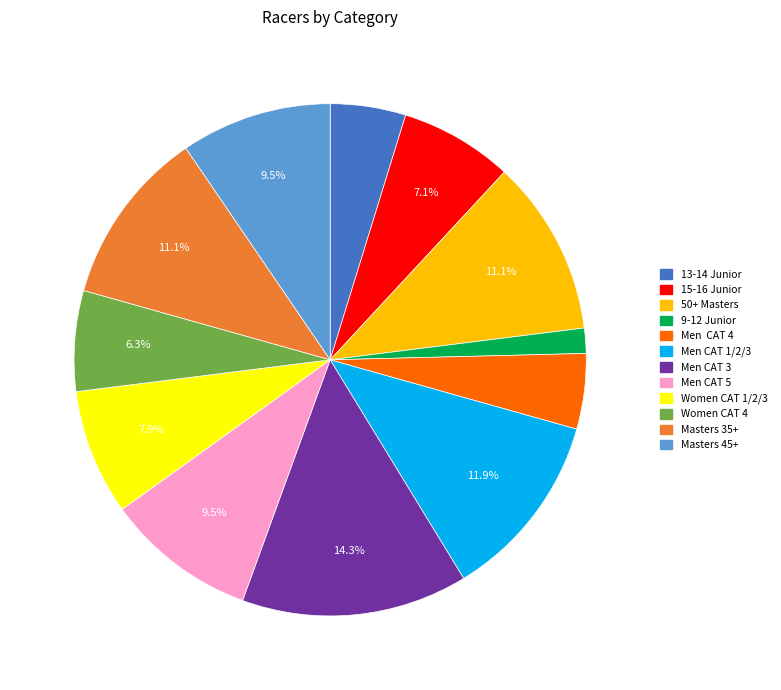

Count the number of slices in the pie.

12